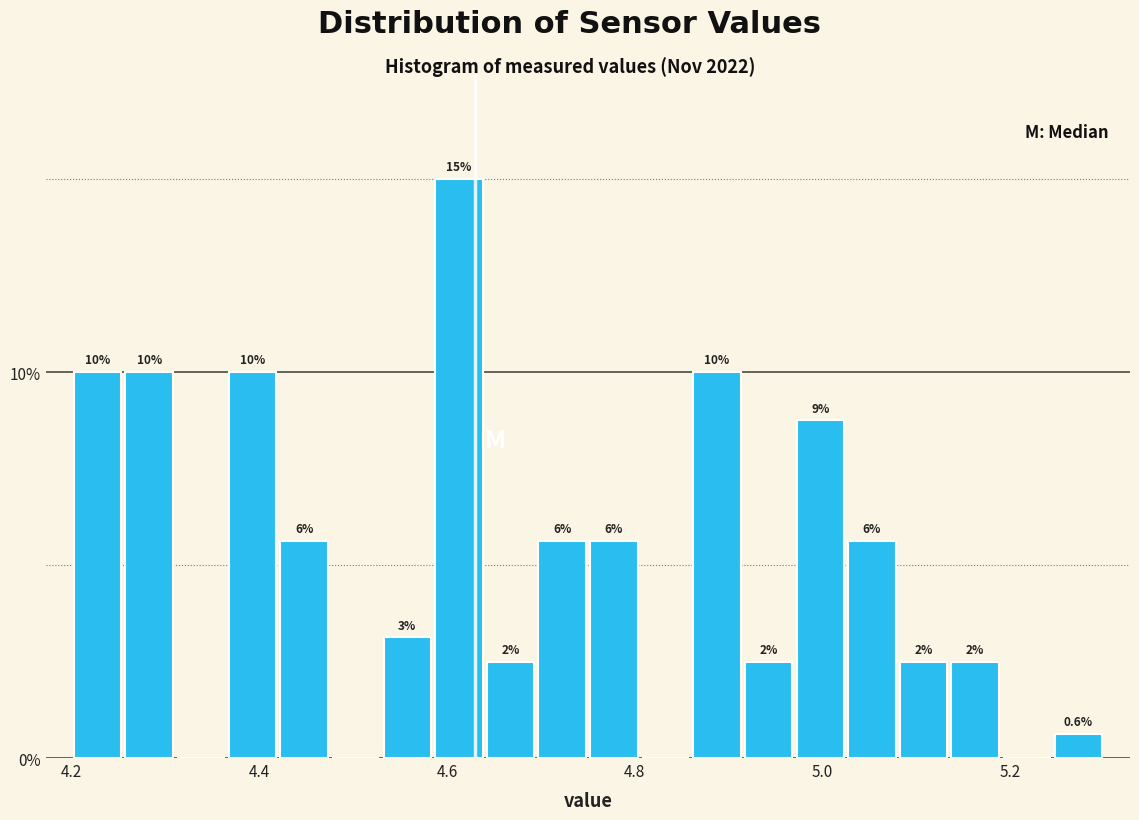

Around what value on the x-axis is the tallest bar? Give the approximate position of its centre, as read against the axis.

4.62